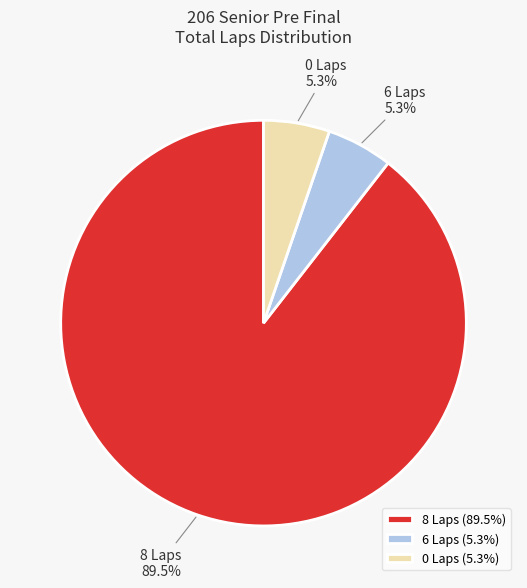

Between 8 Laps and 6 Laps, which is larger?

8 Laps